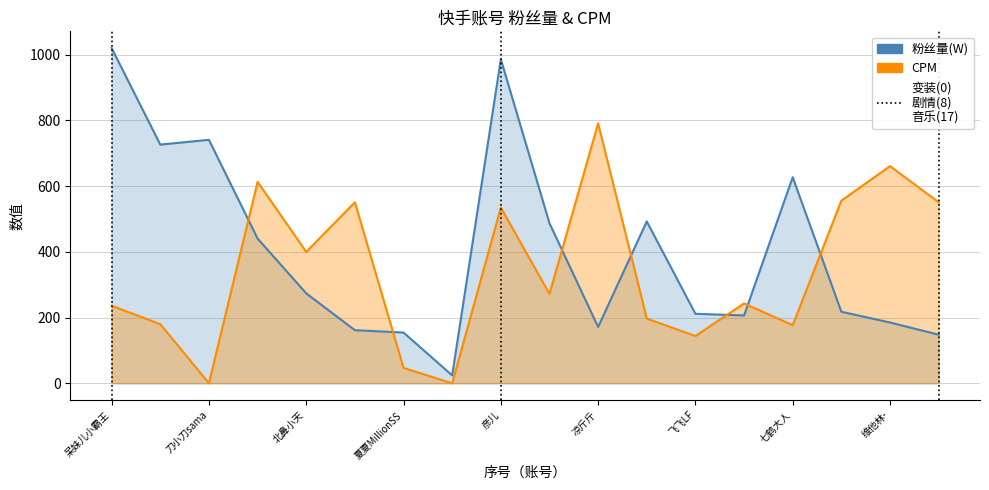

What is the difference between the highest and lowest values at 超不可爱小博?

389.3